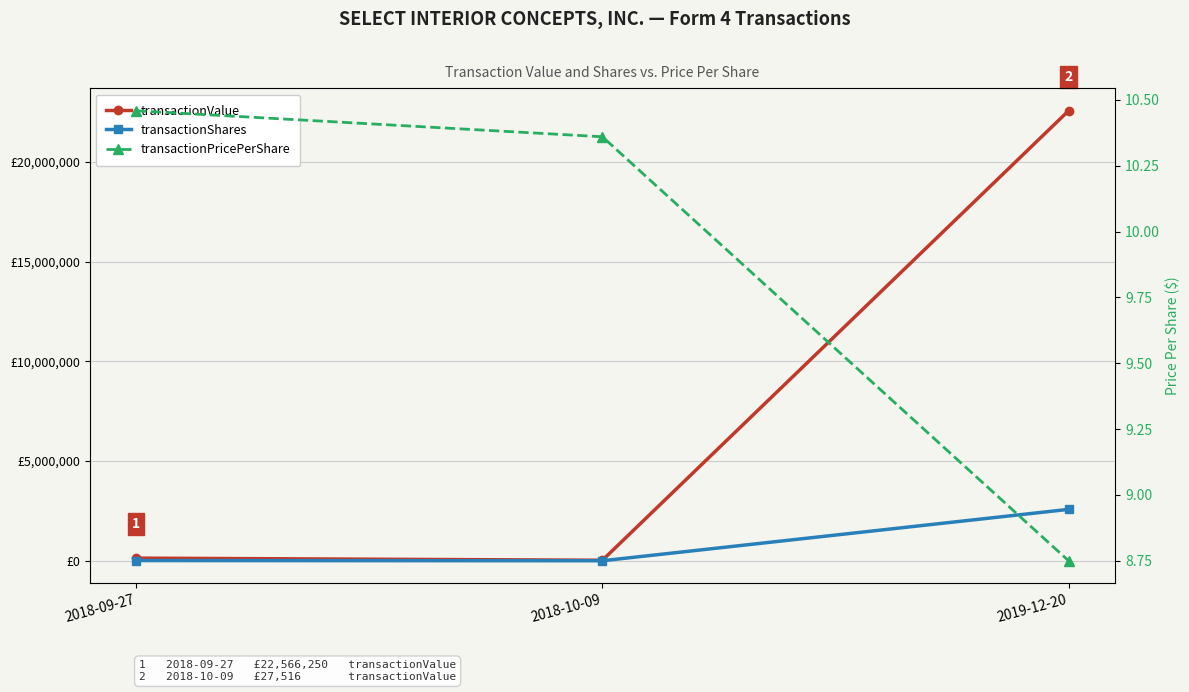

Which label corresponds to the largest value in the chart?

2019-12-20